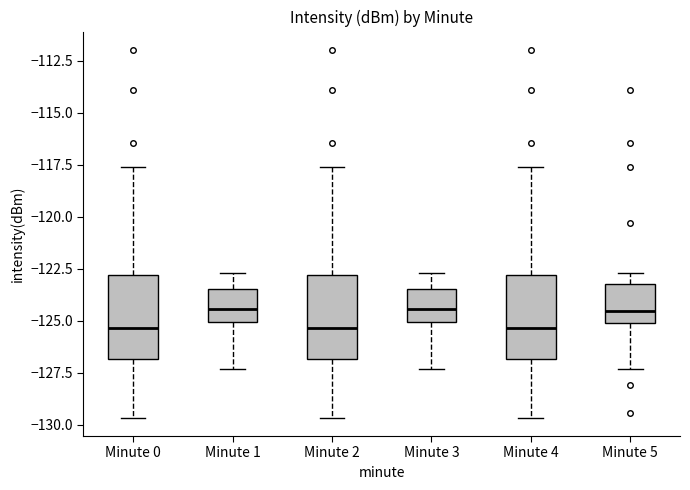

Reading left to right, read every box against the y-axis: the position of its median line, the range the box covers, and the ends of its whiskers. The values are not printed on the chart, so give them approximately, as read against the axis.

Minute 0: median -125.5, box -127.0 to -123.0, whiskers -129.5 to -117.5
Minute 1: median -124.5, box -125.0 to -123.5, whiskers -127.5 to -122.5
Minute 2: median -125.5, box -127.0 to -123.0, whiskers -129.5 to -117.5
Minute 3: median -124.5, box -125.0 to -123.5, whiskers -127.5 to -122.5
Minute 4: median -125.5, box -127.0 to -123.0, whiskers -129.5 to -117.5
Minute 5: median -124.5, box -125.0 to -123.0, whiskers -127.5 to -122.5